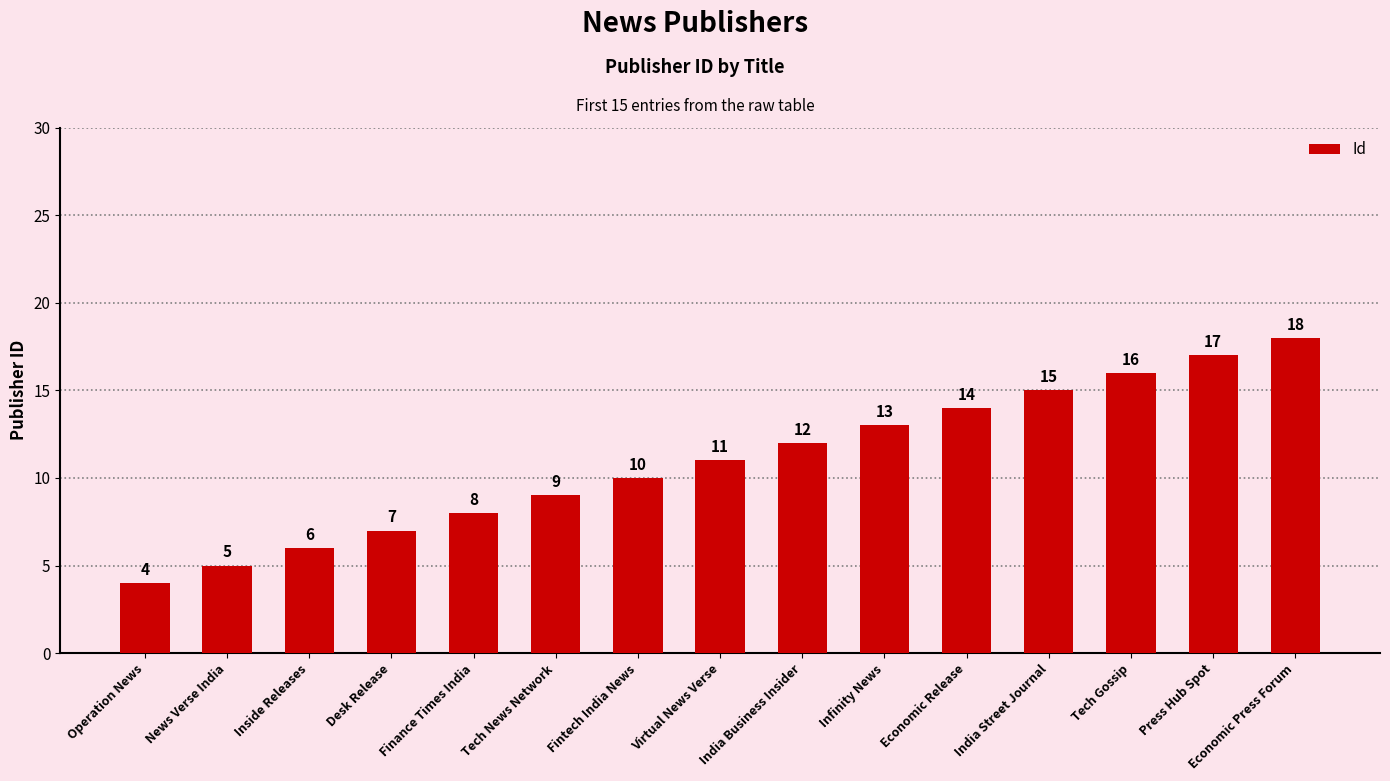

Is it true that the value at Tech News Network is 9?

True